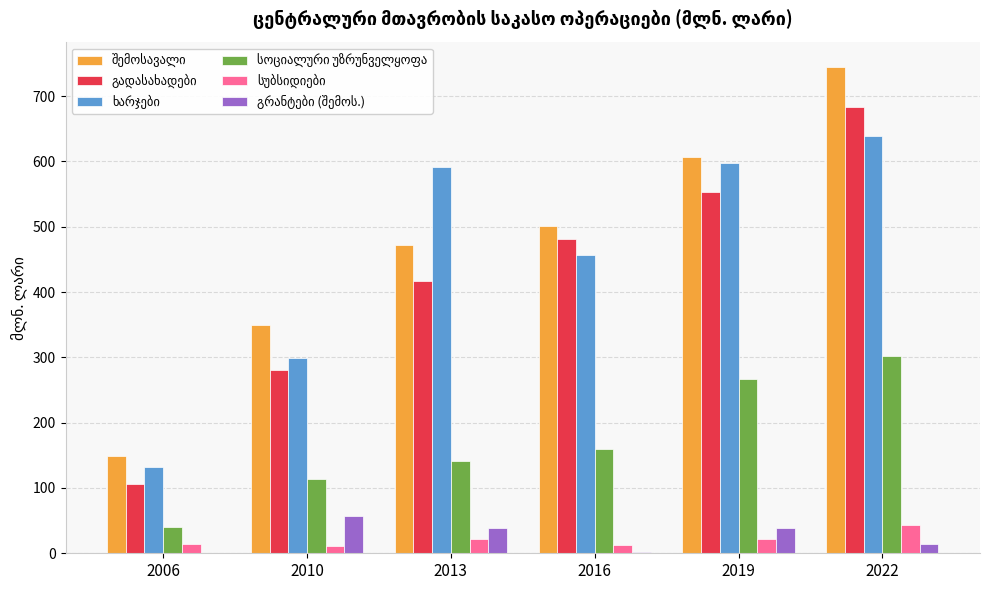

At which category is the sum across all series the highest?

2022